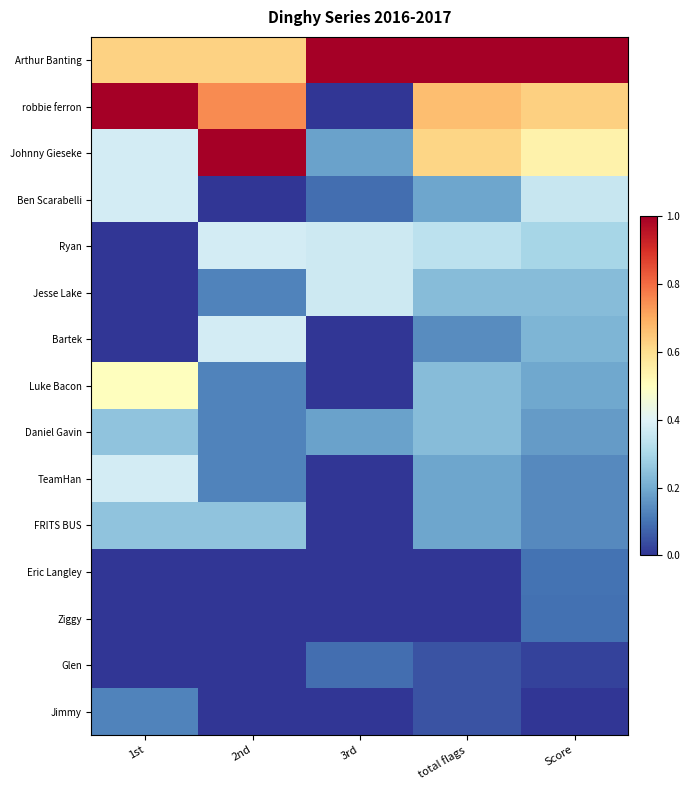

What is the greatest value displayed?

1.0